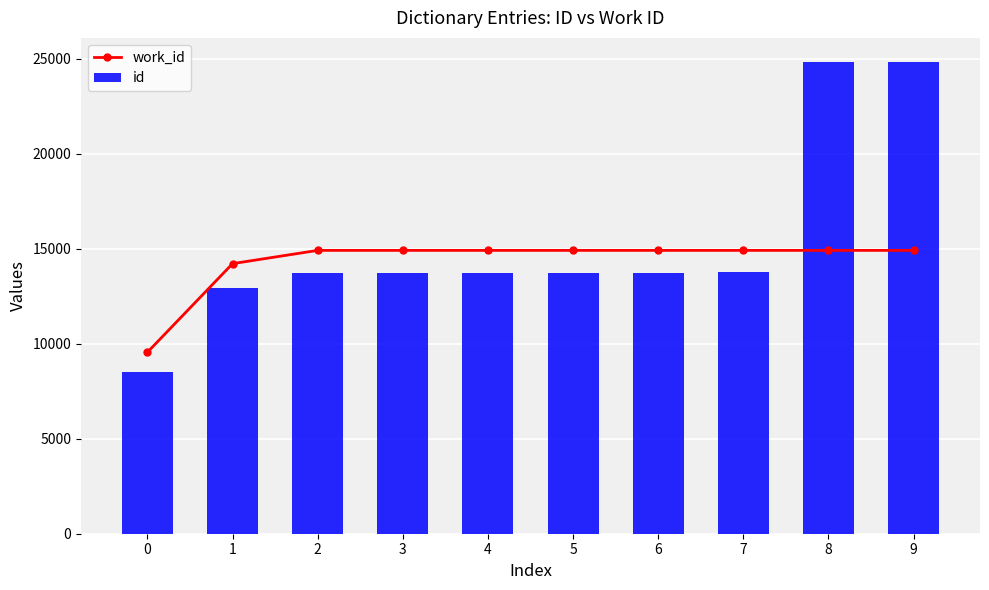

What is the value of the work_id bar at the 4th from the left?

14905.8